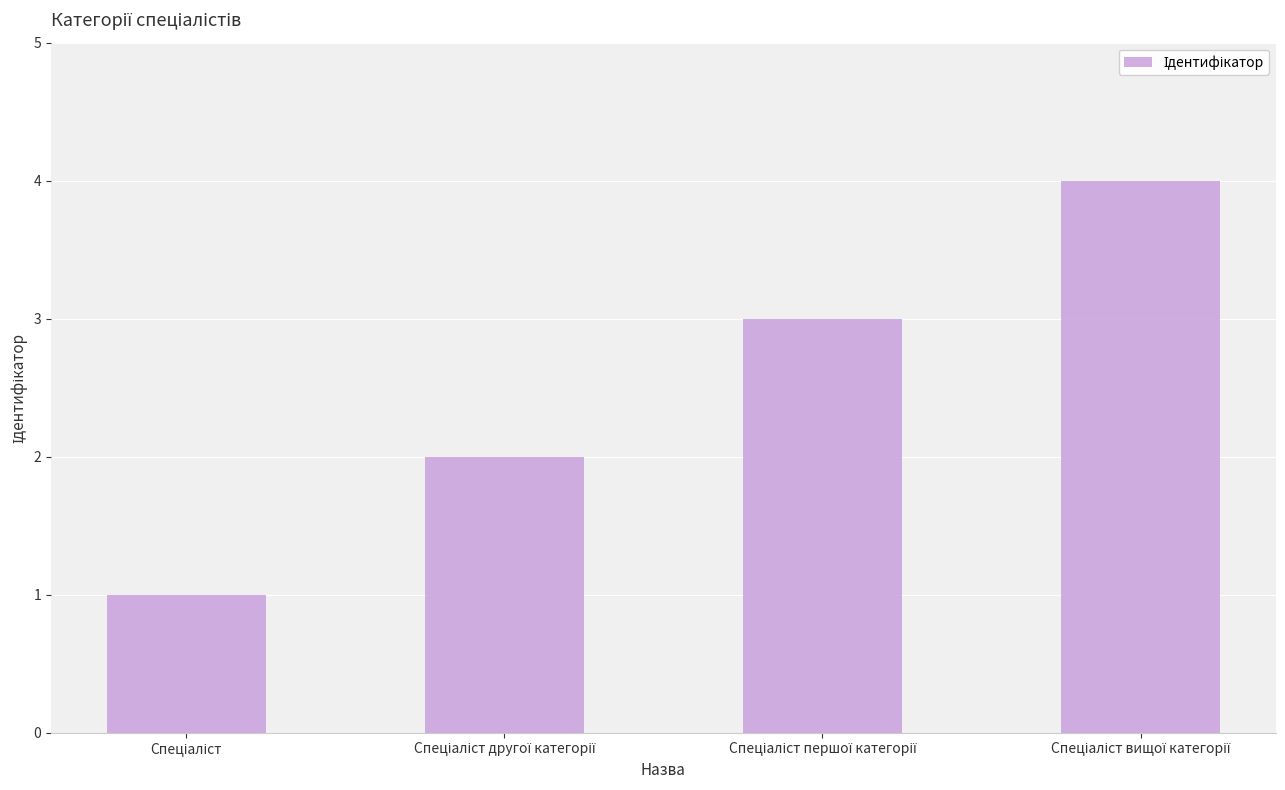

What is the smallest value displayed?

1